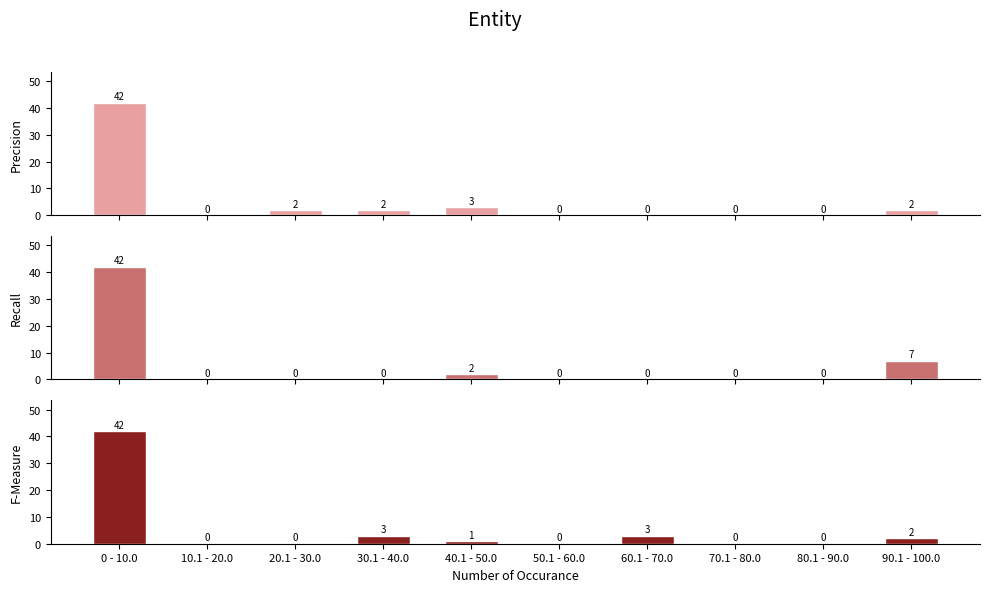

Rank the series by their maximum value, from lowest to highest.

Precision, Recall, F-Measure